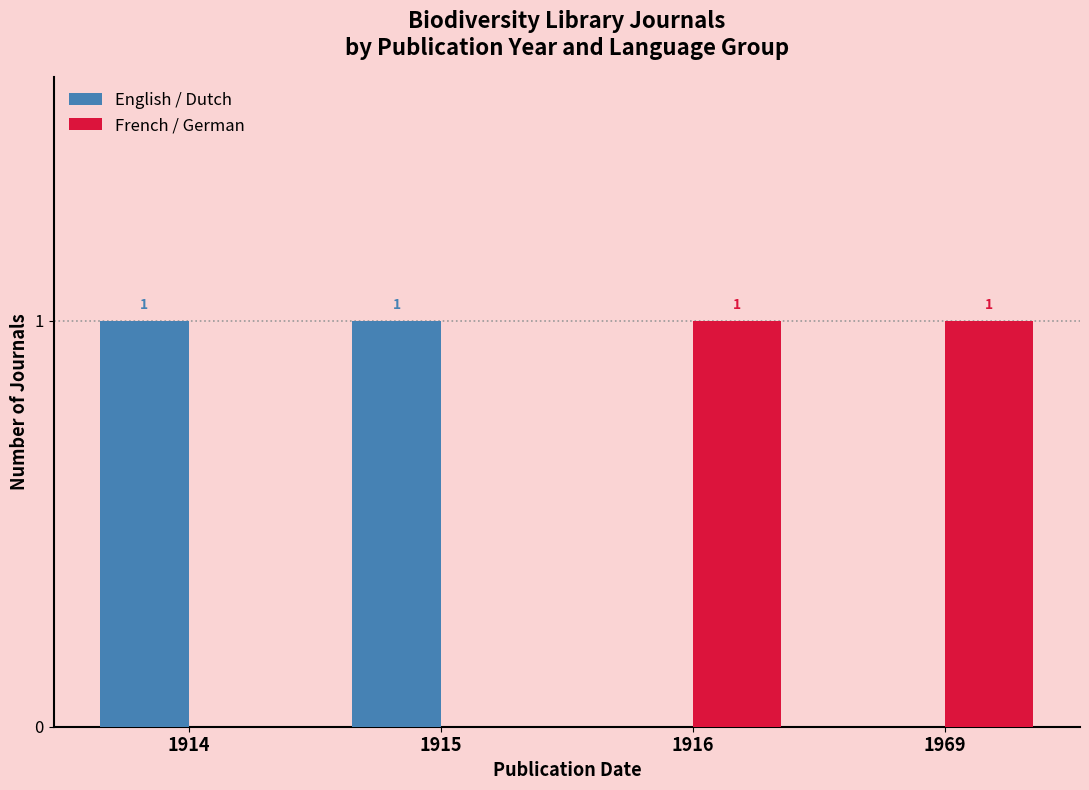

How many French / German values are between 0 and 1?

4